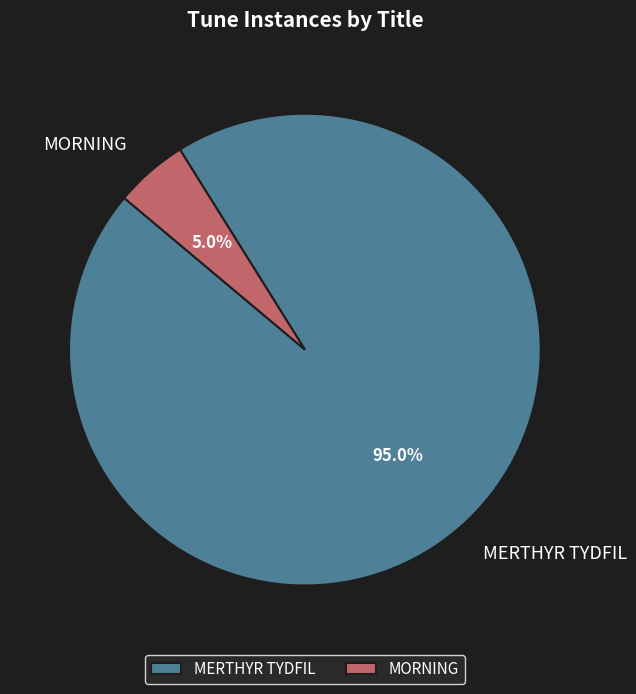

To the nearest percent, what is the difference between the MERTHYR TYDFIL and MORNING slice percentages?

90%